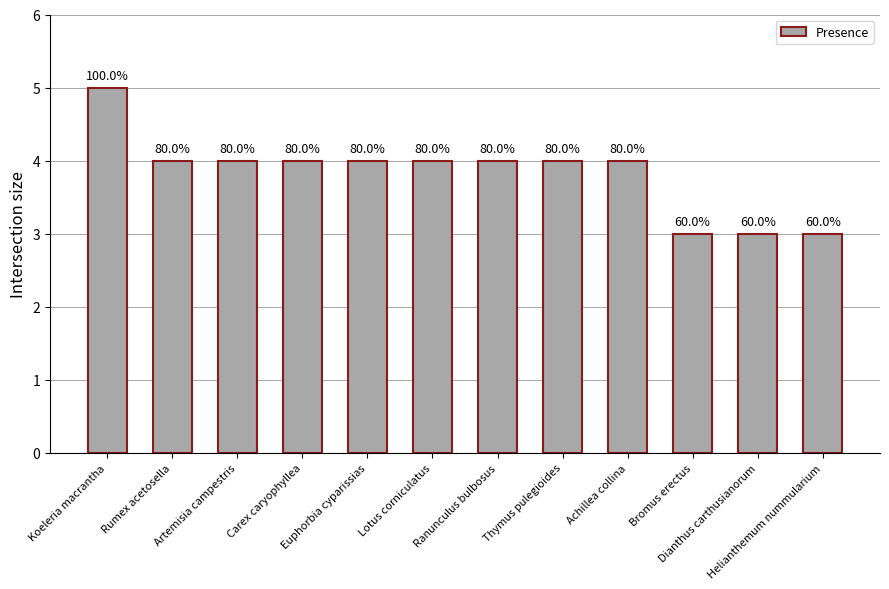

List the labels in order of value, largest first.

Koeleria macrantha, Rumex acetosella, Artemisia campestris, Carex caryophyllea, Euphorbia cyparissias, Lotus corniculatus, Ranunculus bulbosus, Thymus pulegioides, Achillea collina, Bromus erectus, Dianthus carthusianorum, Helianthemum nummularium